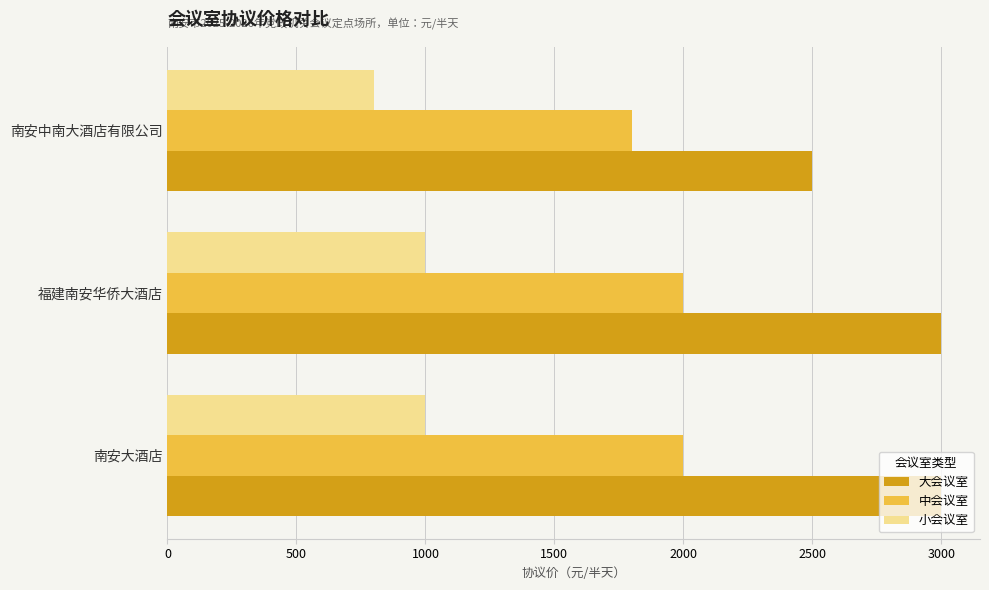

Is the value of 小会议室 at 南安大酒店 greater than the value of 中会议室 at 南安中南大酒店有限公司?

No